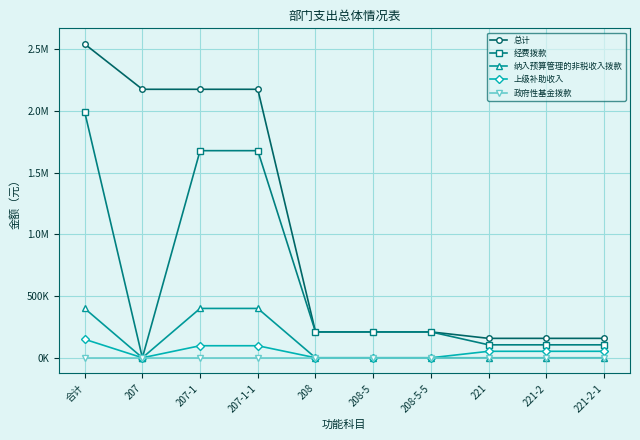

Which series changed the most between 207 and 208-5?

总计